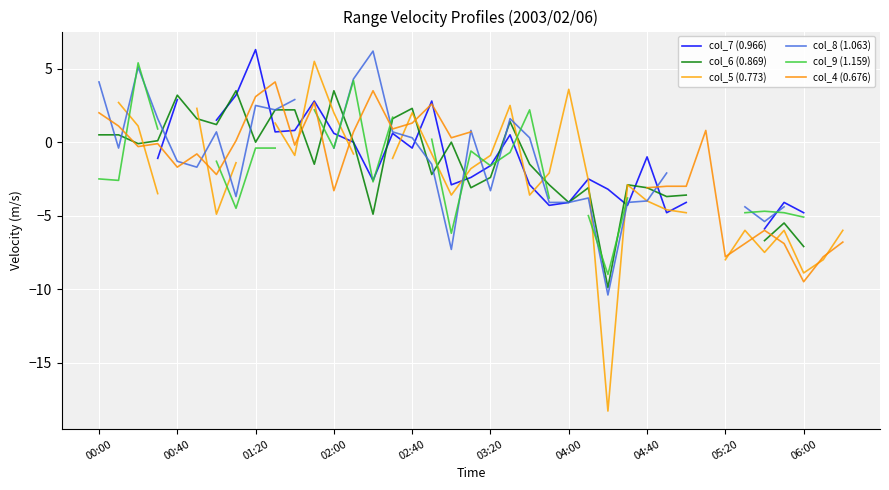

Rank the categories by col_7 (0.966) value from lowest to highest.

00:00, 00:40, 01:20, 32, 38, 34, 29, 36, 23, 27, 24, 30, 35, 26, 18, 22, 14, 25, 19, 20, 02:00, 28, 16, 13, 21, 12, 15, 06:00, 10, 02:40, 03:20, 04:00, 11, 17, 04:40, 05:20, 31, 33, 37